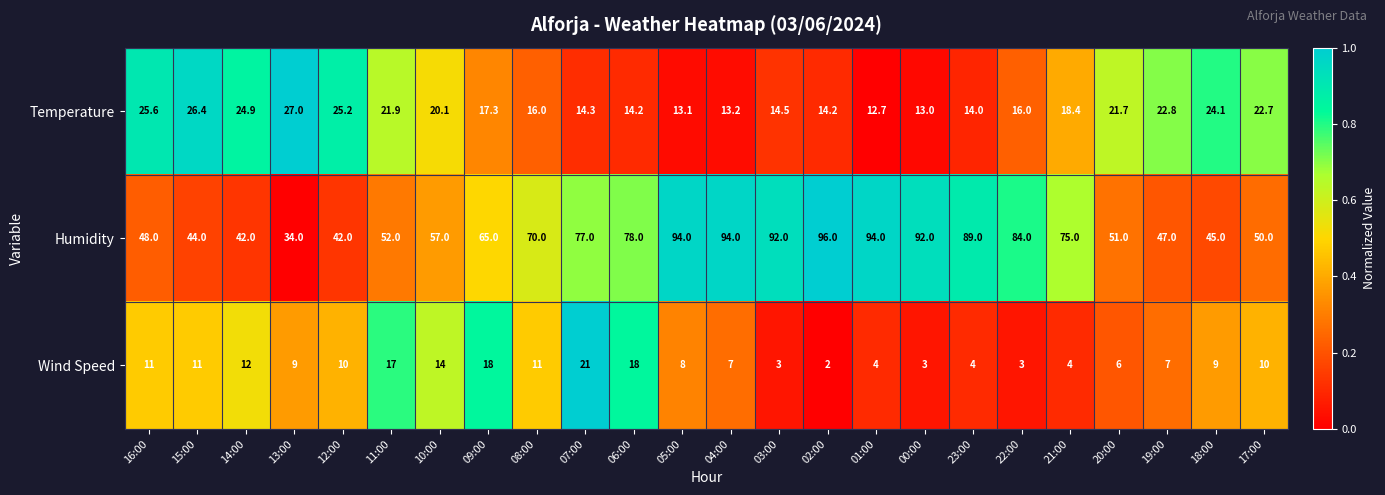

Is it true that Humidity equals 89.0 at 23:00?

True